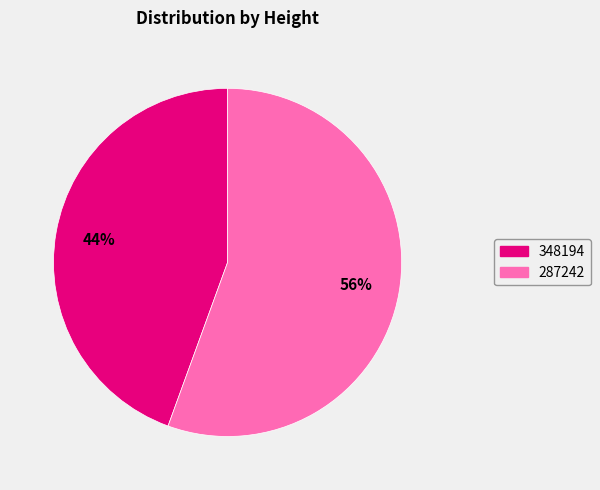

Between 348194 and 287242, which is larger?

287242